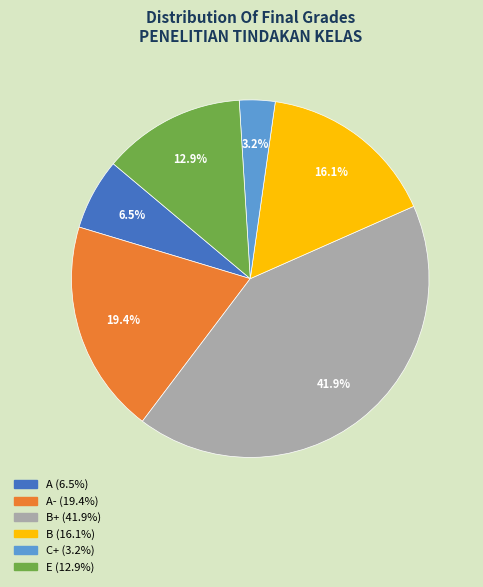

Is there a majority slice in this chart?

No